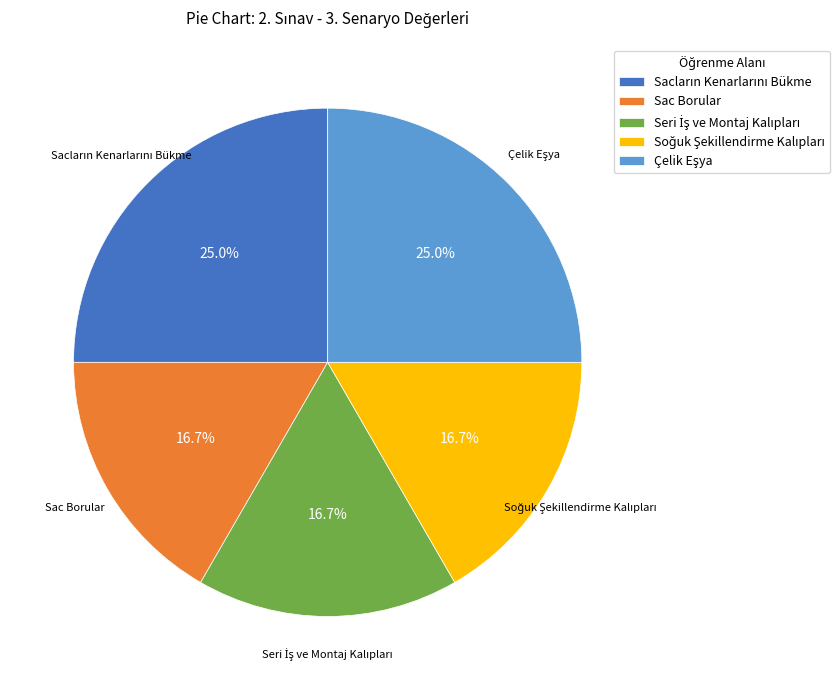

Count the number of slices in the pie.

5